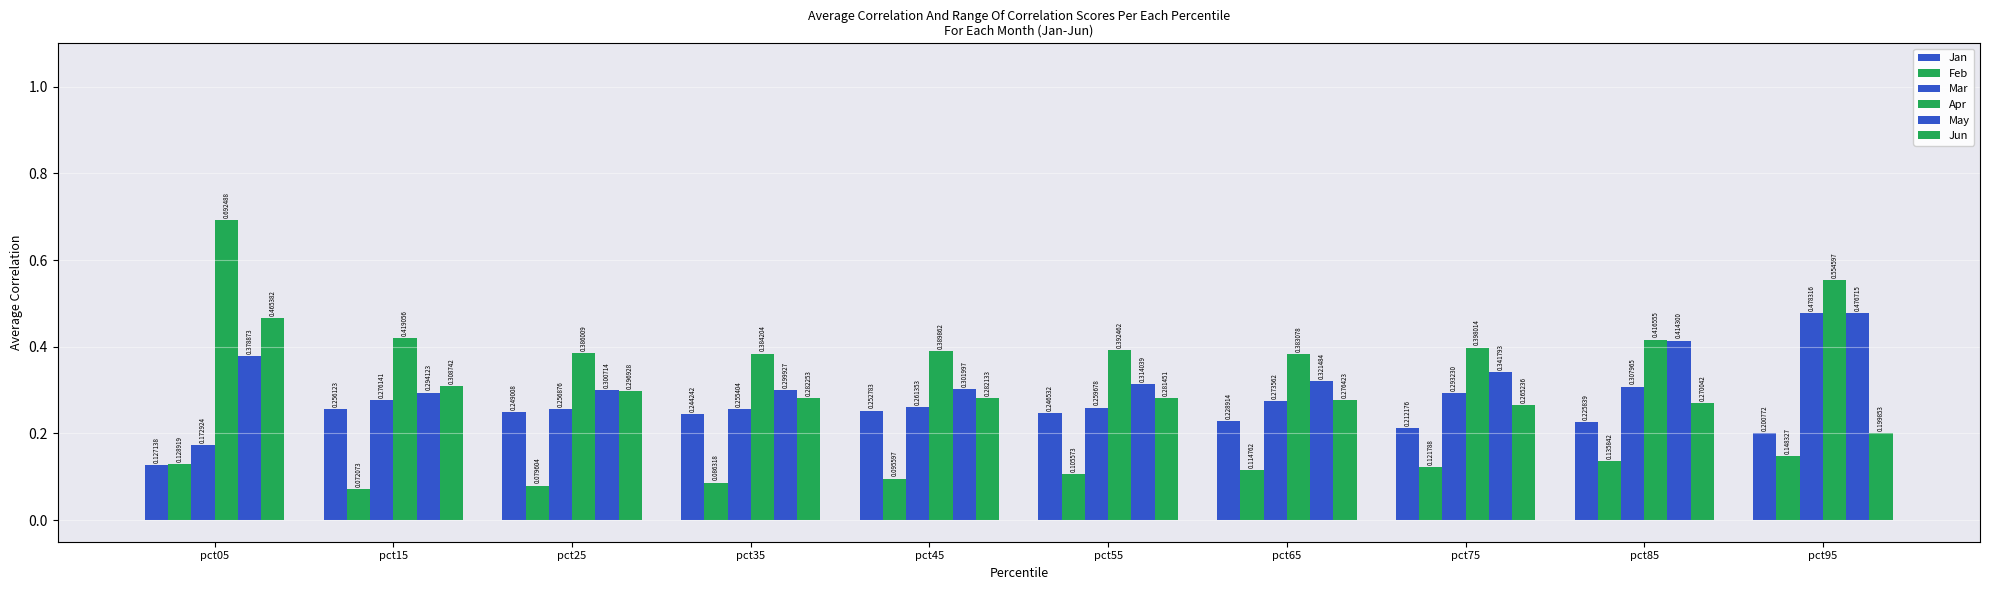

Which category has the lowest value across all series?

pct15